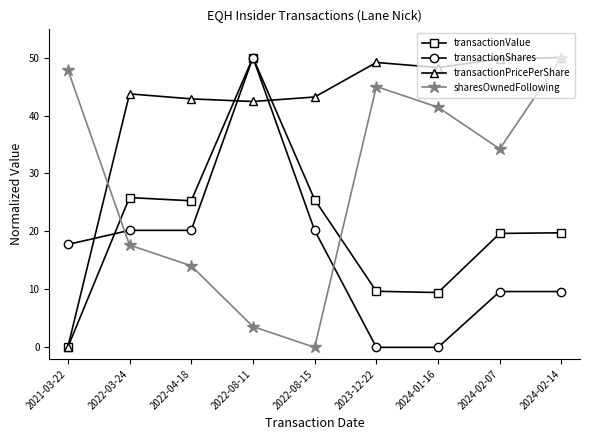

Which series changed the most between 2022-03-24 and 2024-02-07?

sharesOwnedFollowing